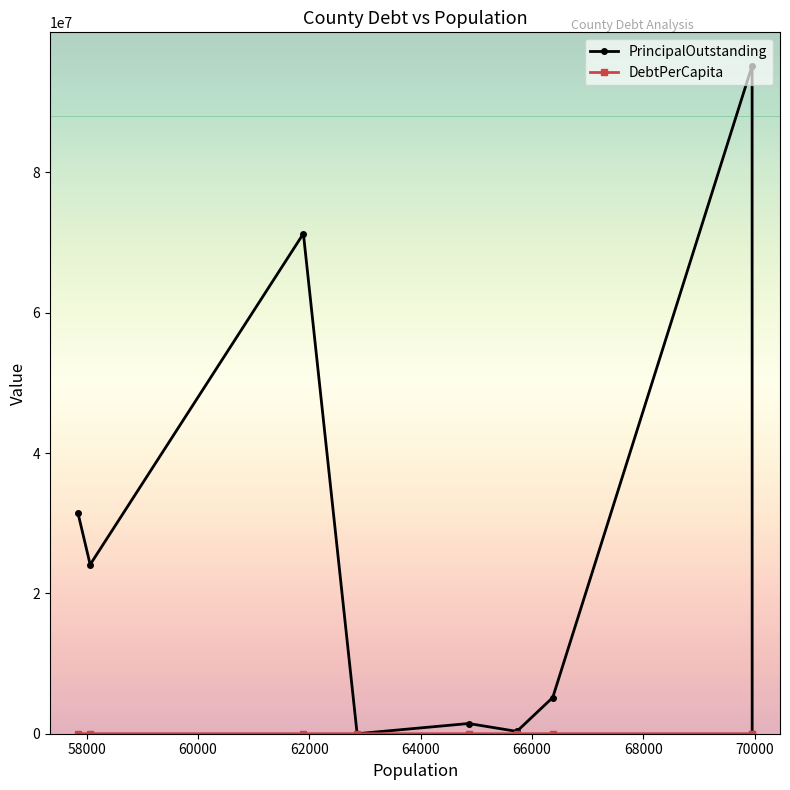

What is the greatest value displayed?

95190000.0